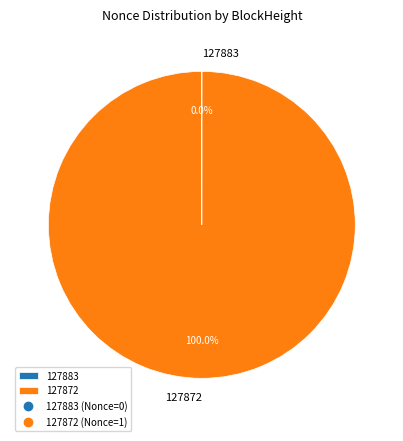

Which slice represents more than half of the pie?

127872